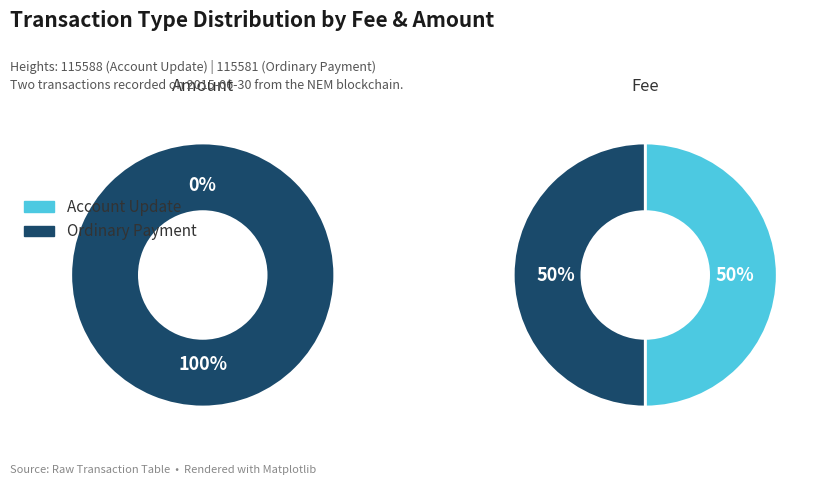

Does any single category account for the majority?

Yes